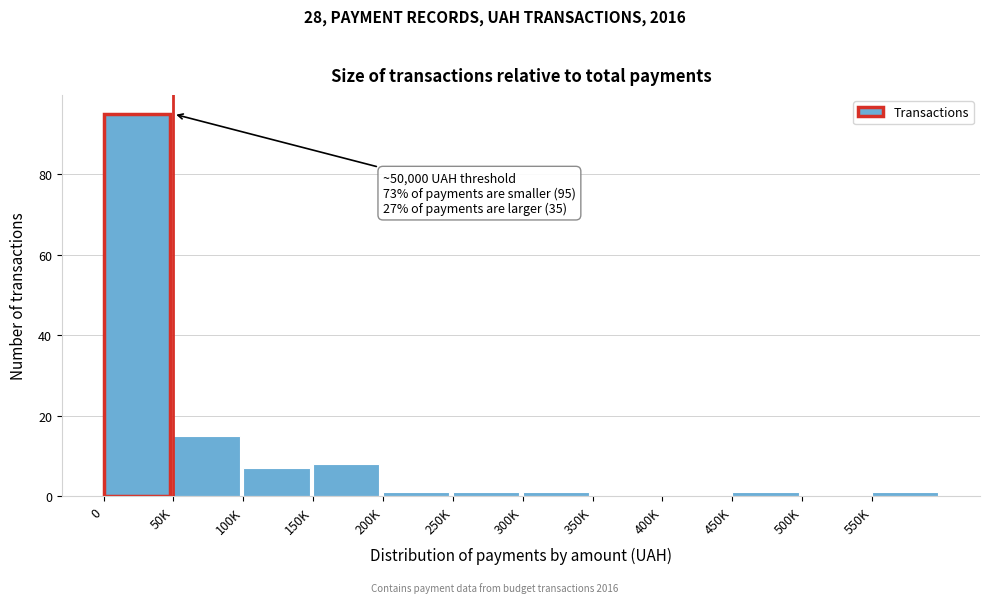

Reading left to right, list all the values displayed in this chart.

0=95	50K=15	100K=7	150K=8	200K=1	250K=1	300K=1	350K=0	400K=0	450K=1	500K=0	550K=1